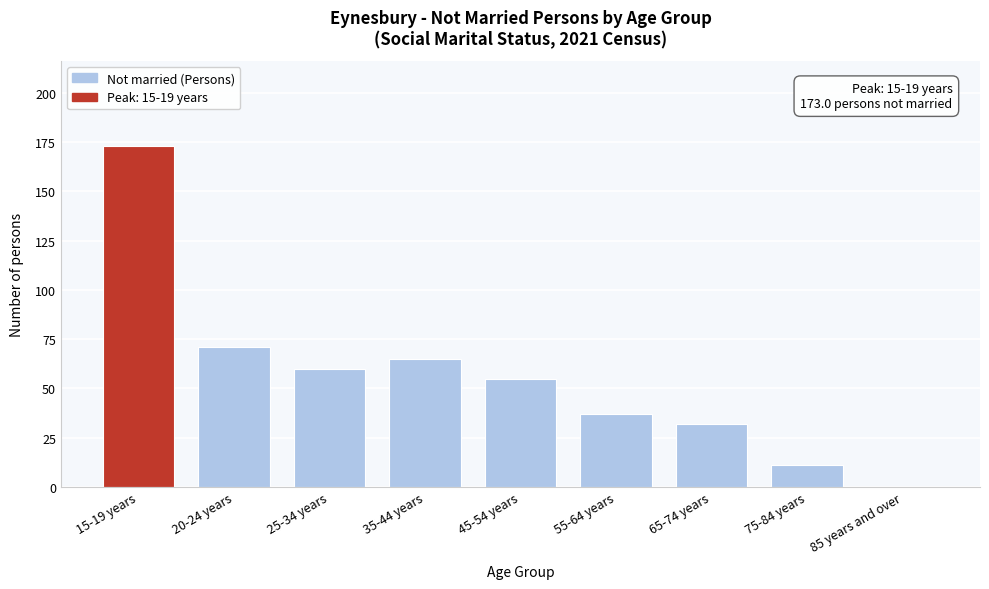

Reading left to right, extract all data points from this chart.

15-19 years=173	20-24 years=71	25-34 years=60	35-44 years=65	45-54 years=55	55-64 years=37	65-74 years=32	75-84 years=11	85 years and over=0